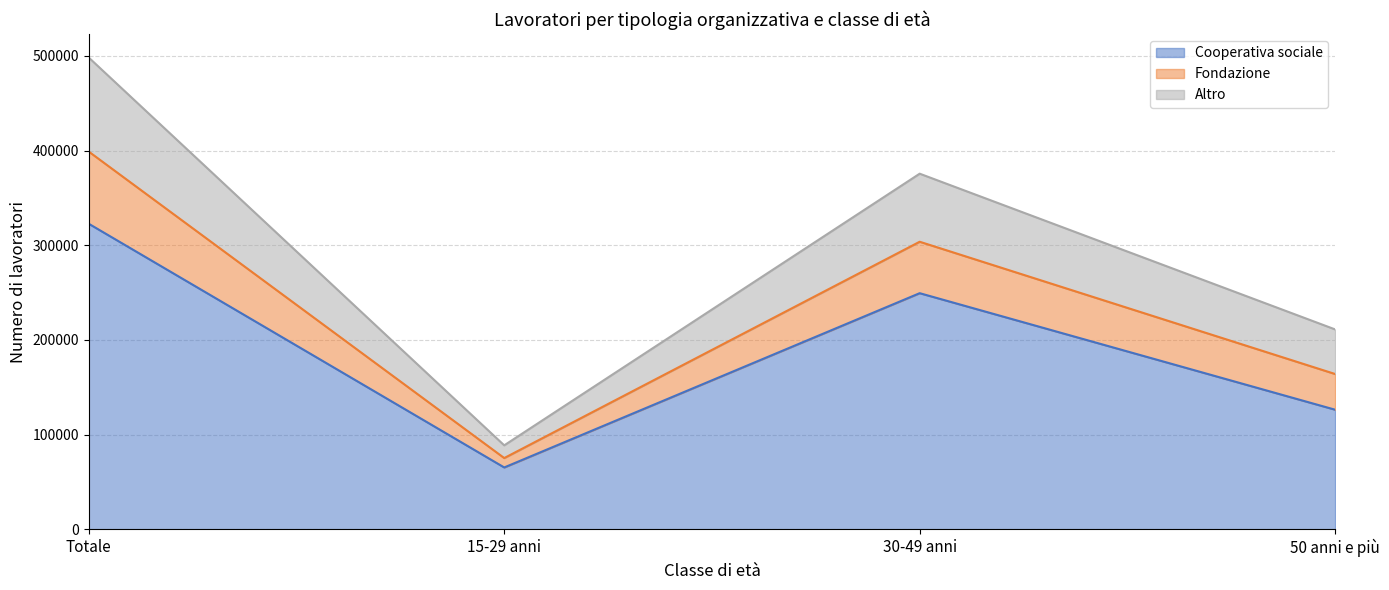

Where is Cooperativa sociale nearest to the value 194044?

30-49 anni